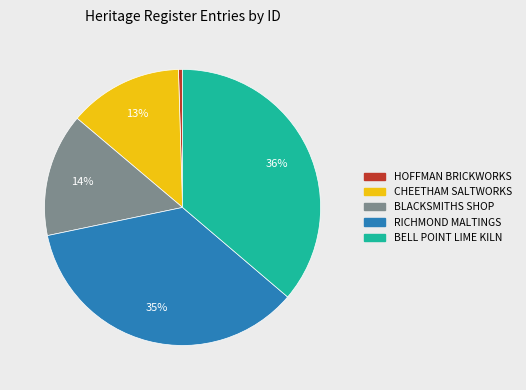

To the nearest percent, what is the average slice percentage?

20%